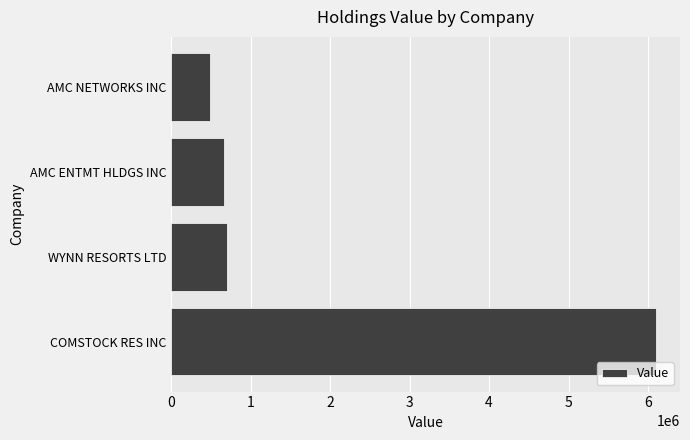

What is the change in value from WYNN RESORTS LTD to AMC NETWORKS INC?

-221000